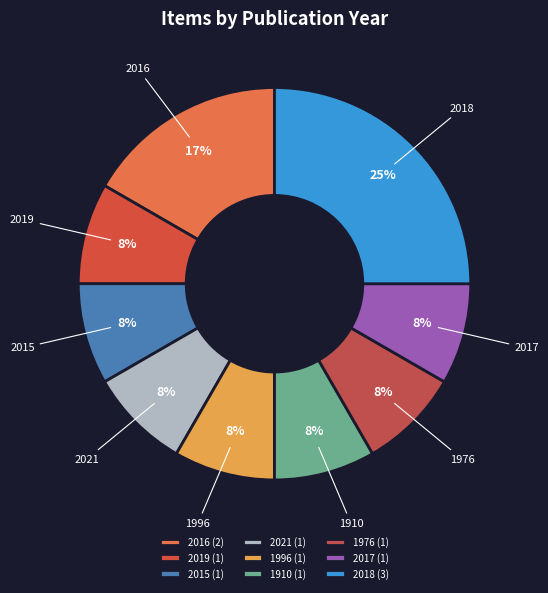

Between 2015 and 2018, which is larger?

2018